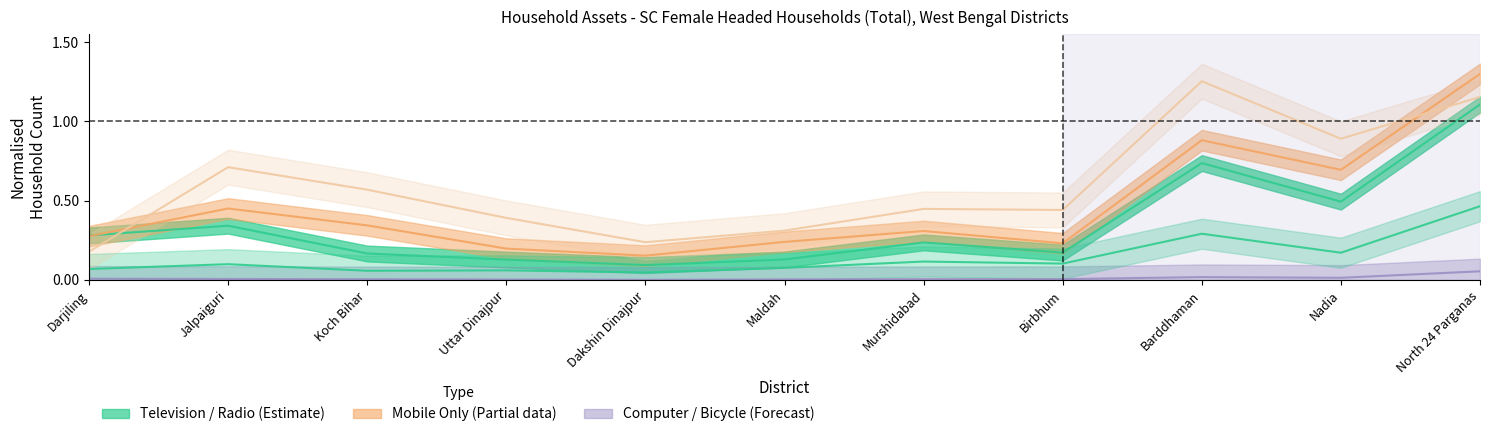

What is the label of the 10th point from the right?

Jalpaiguri